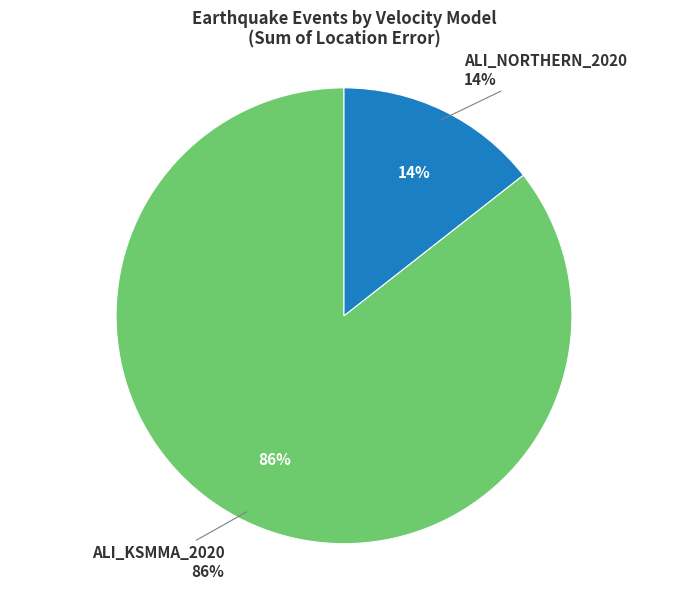

Does ALI_KSMMA_2020 represent more than half of the total?

Yes